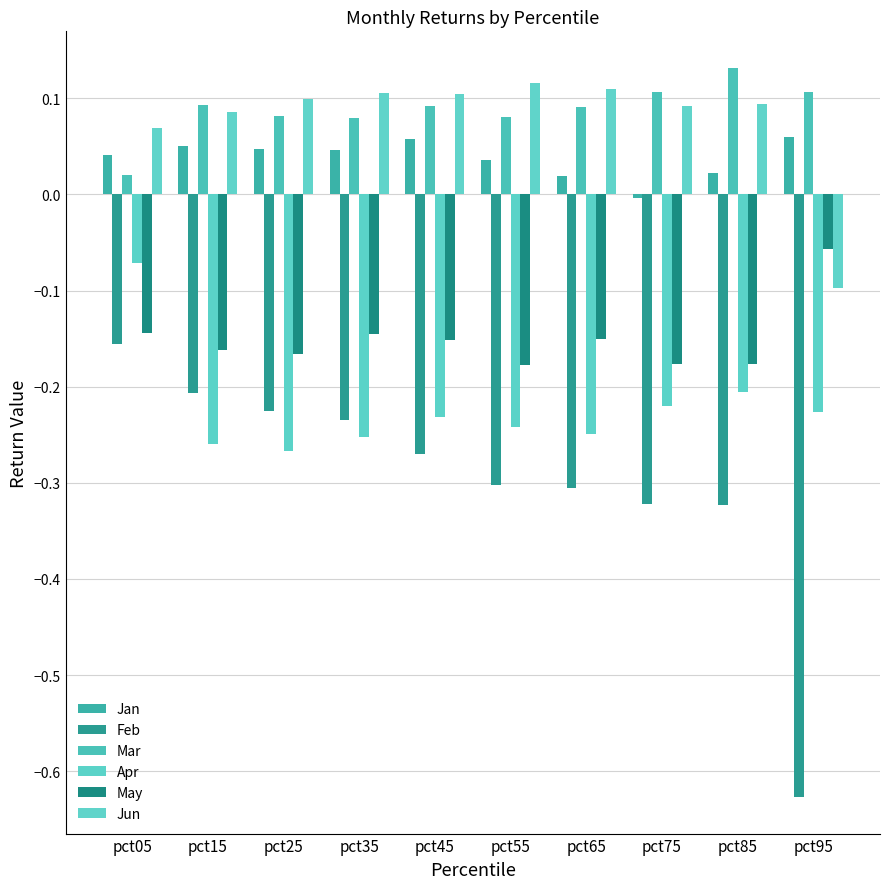

How many bars are there in total?

60